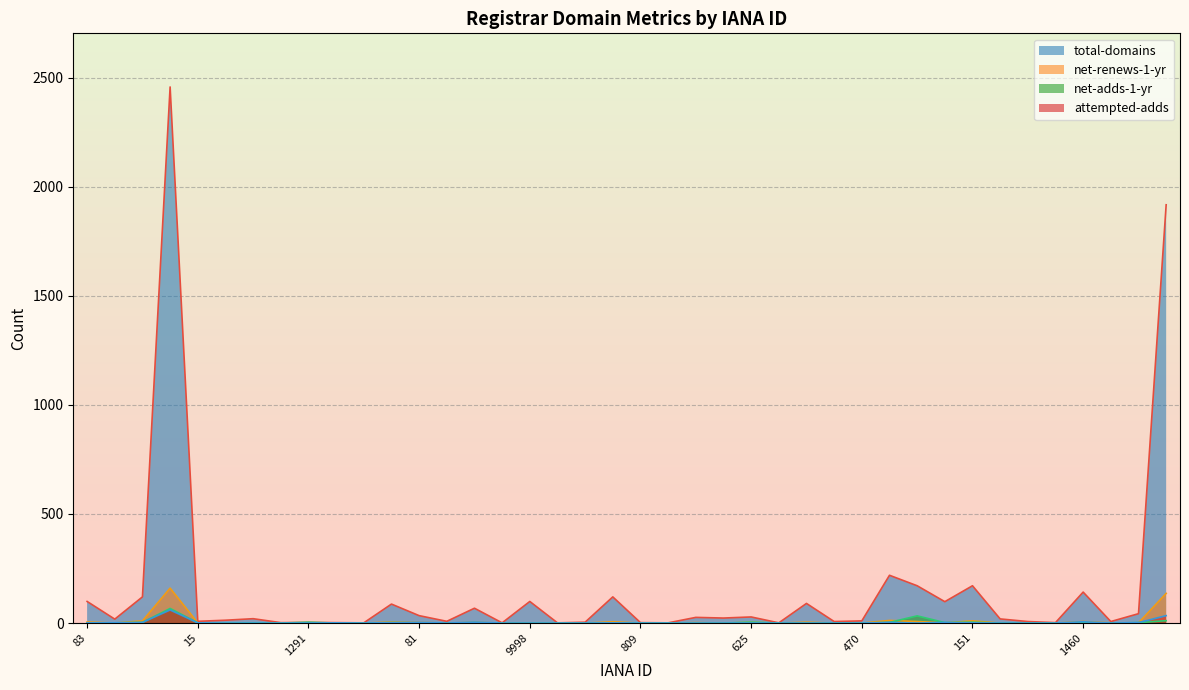

How many lines are shown in the chart?

4